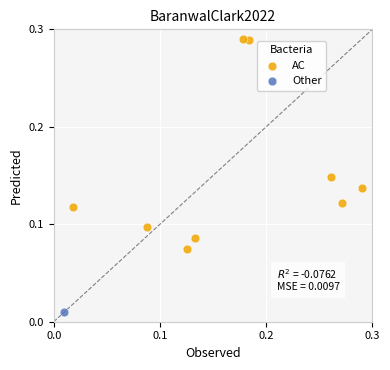

What are all the series names shown in the legend?

AC, Other